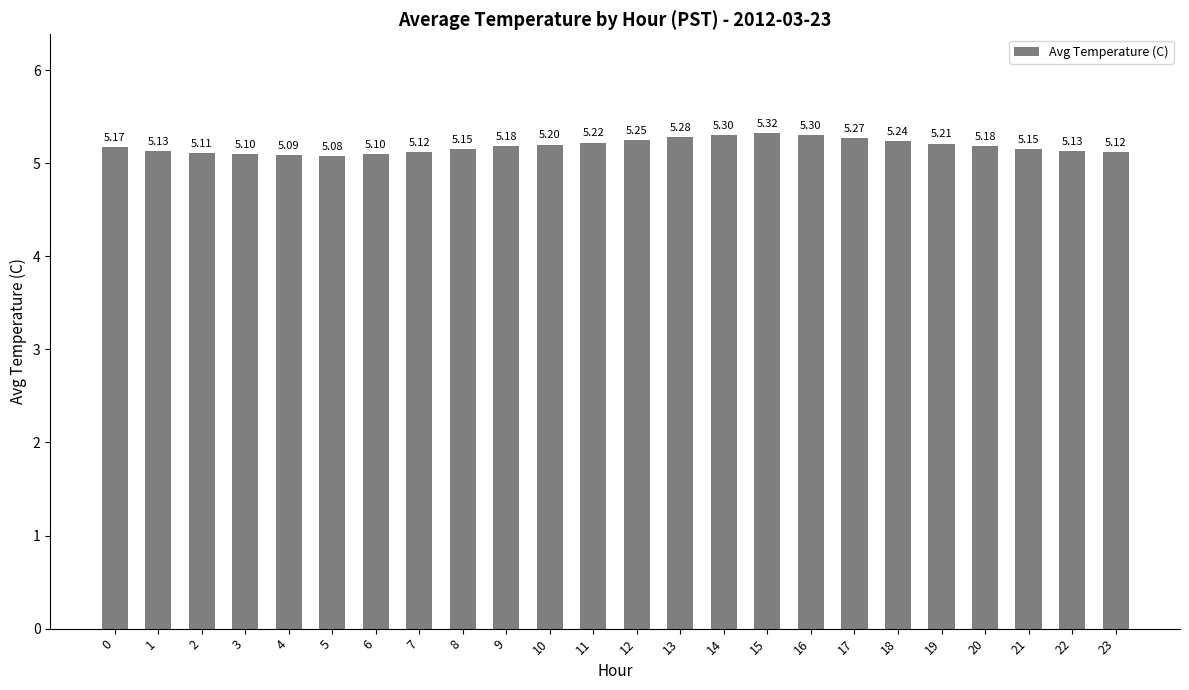

What is the average value?

5.2